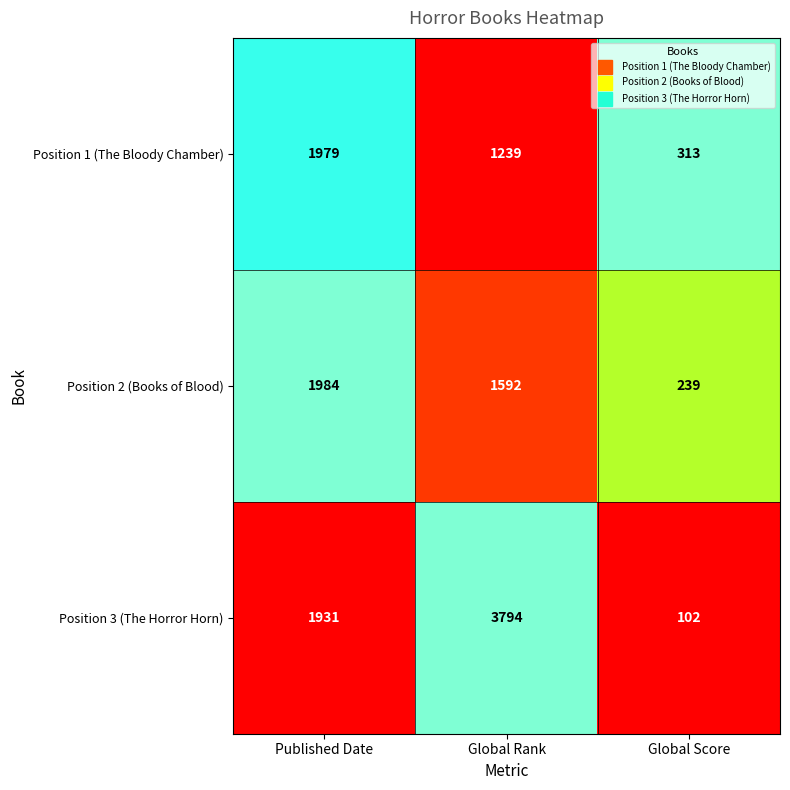

What is the difference between the Position 3 (The Horror Horn) values at Global Score and Global Rank?

3692